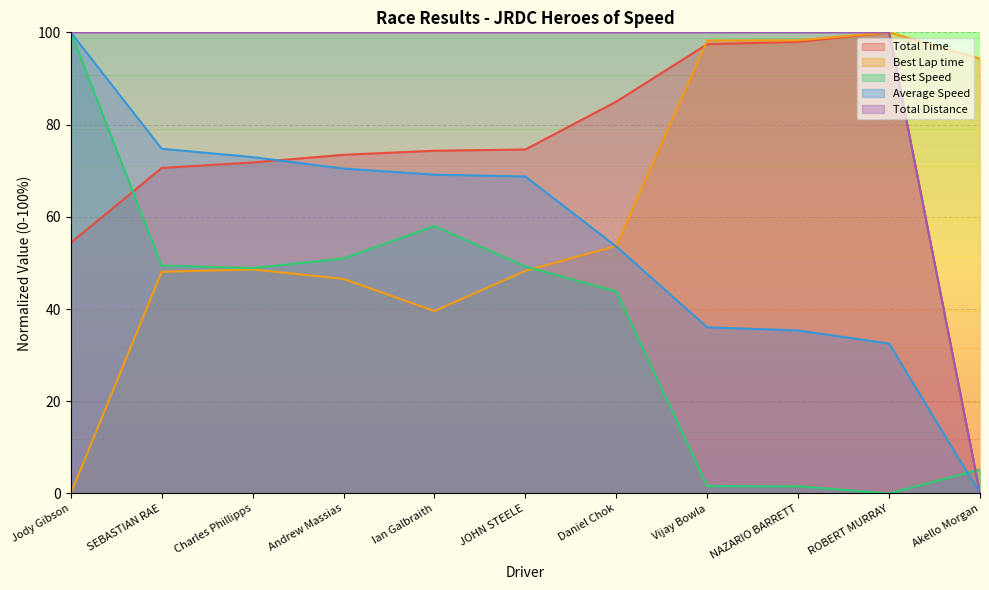

Which series has the largest range (max minus min)?

Total Time